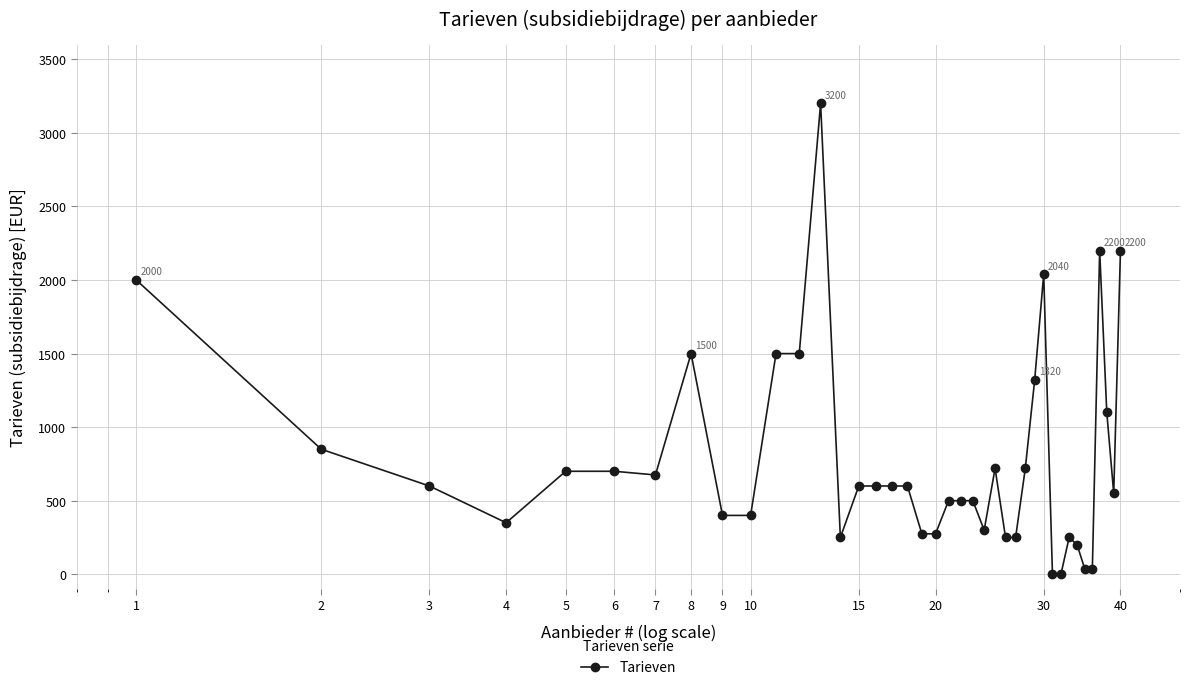

What is the sum of all values?

31245